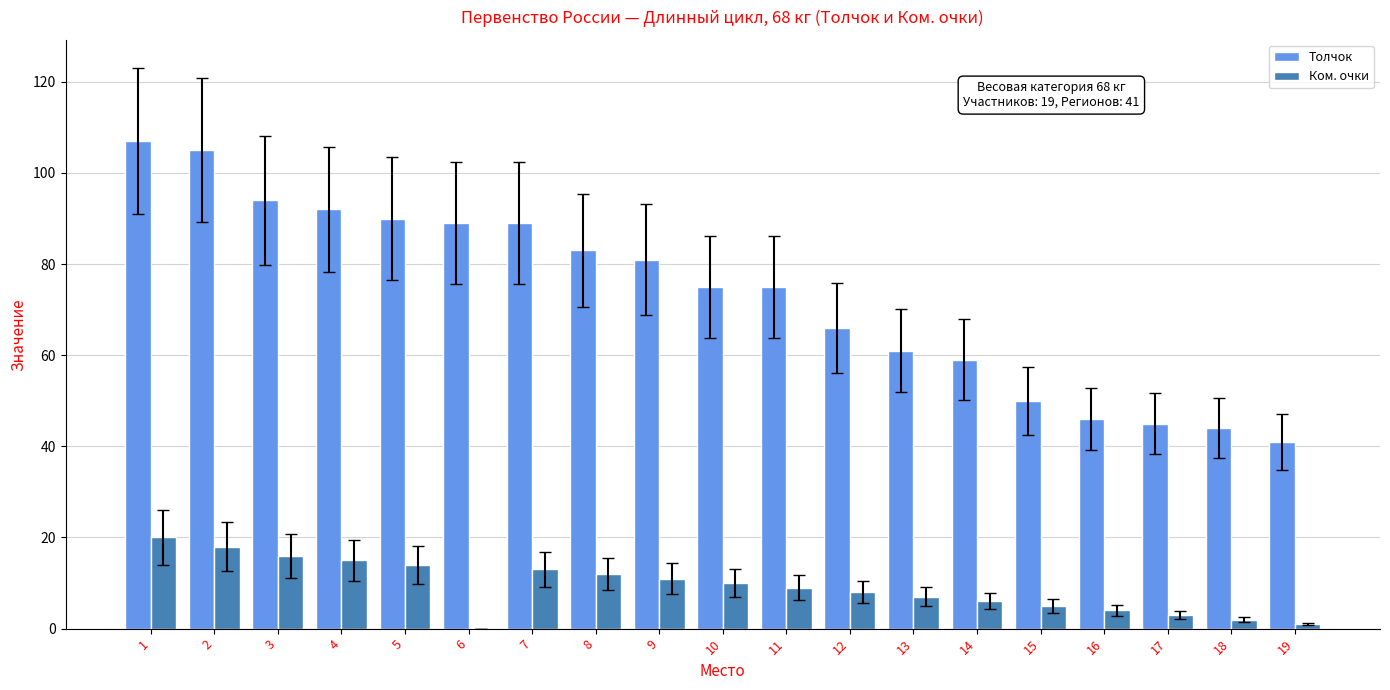

Read the Толчок value at 10, to the nearest 10.

80